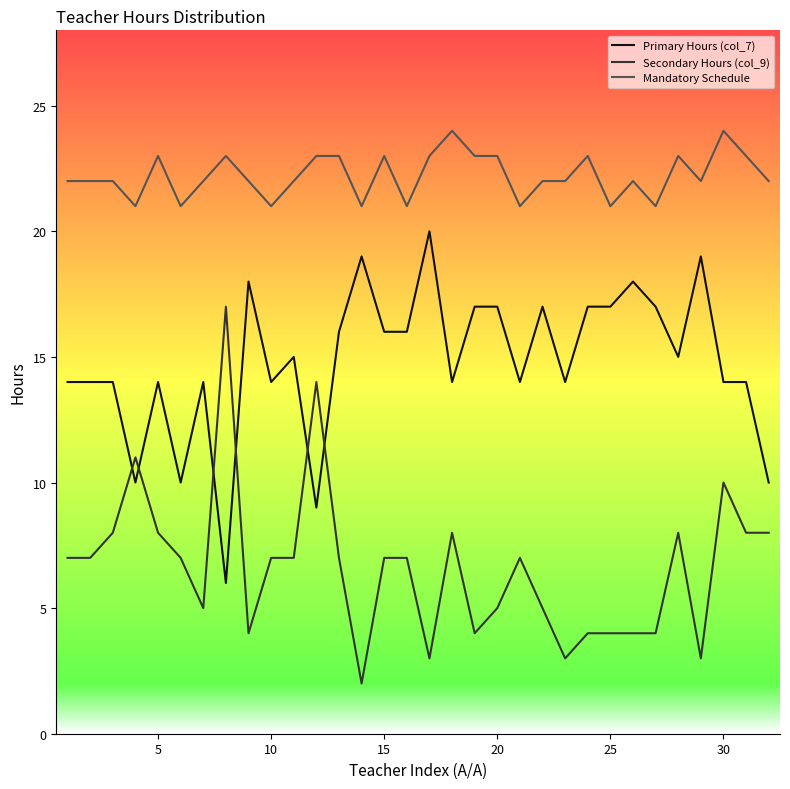

True or false: Primary Hours (col_7) and Secondary Hours (col_9) intersect in this chart.

True